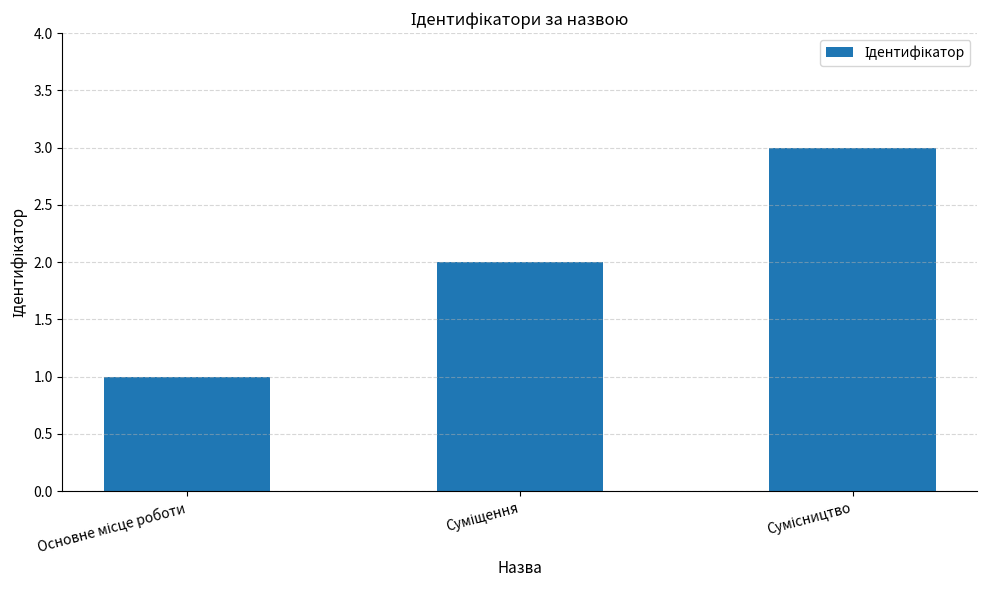

What is the greatest value displayed?

3